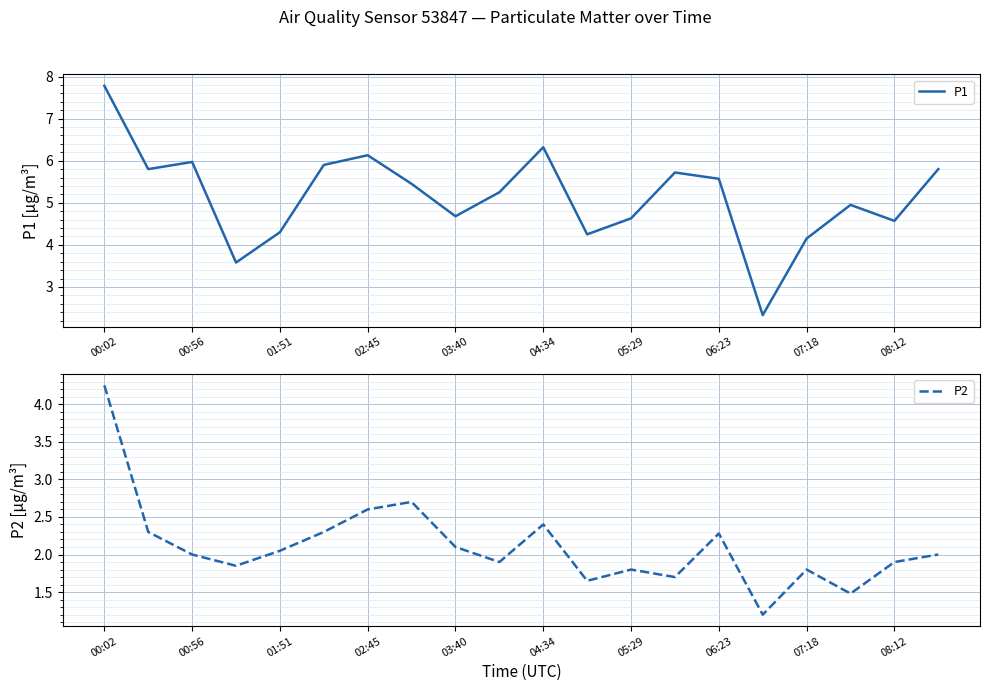

True or false: P1 has a value of 1.2 at 06:23.

False